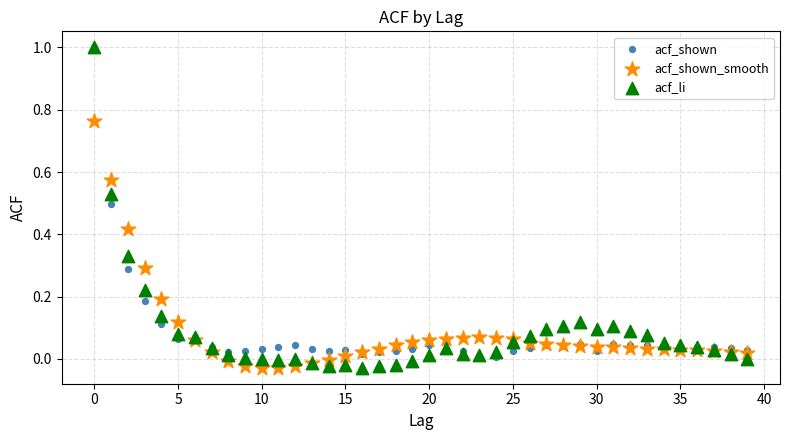

Which series has the largest Y range (max minus min)?

acf_li